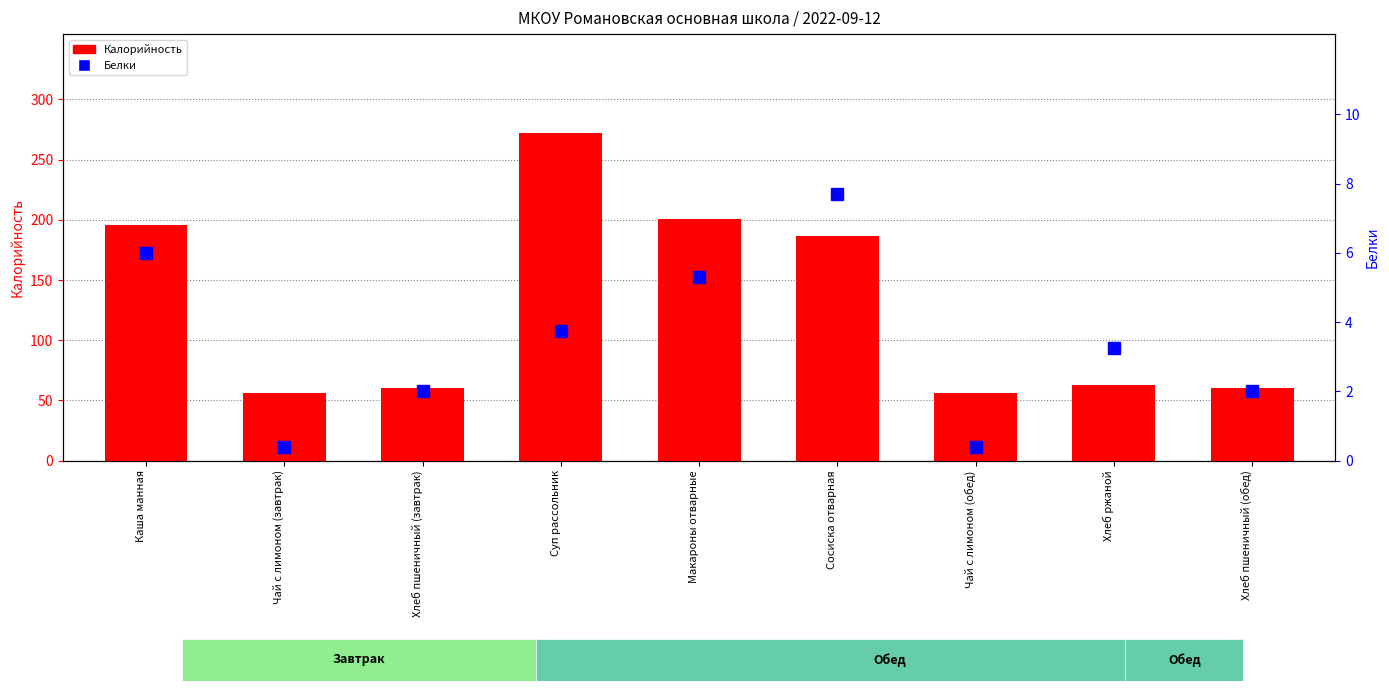

What are all the series names shown in the legend?

Калорийность, Белки